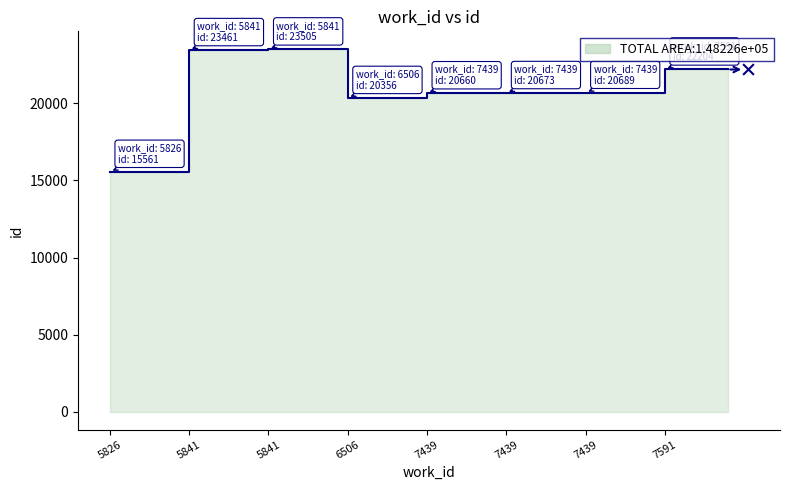

Which has a higher value, 7591 or 7439?

7591